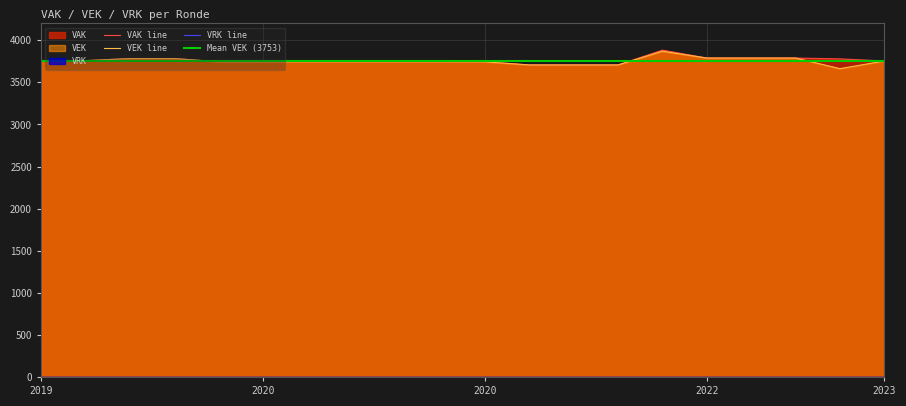

What is the minimum value shown in the chart?

3663